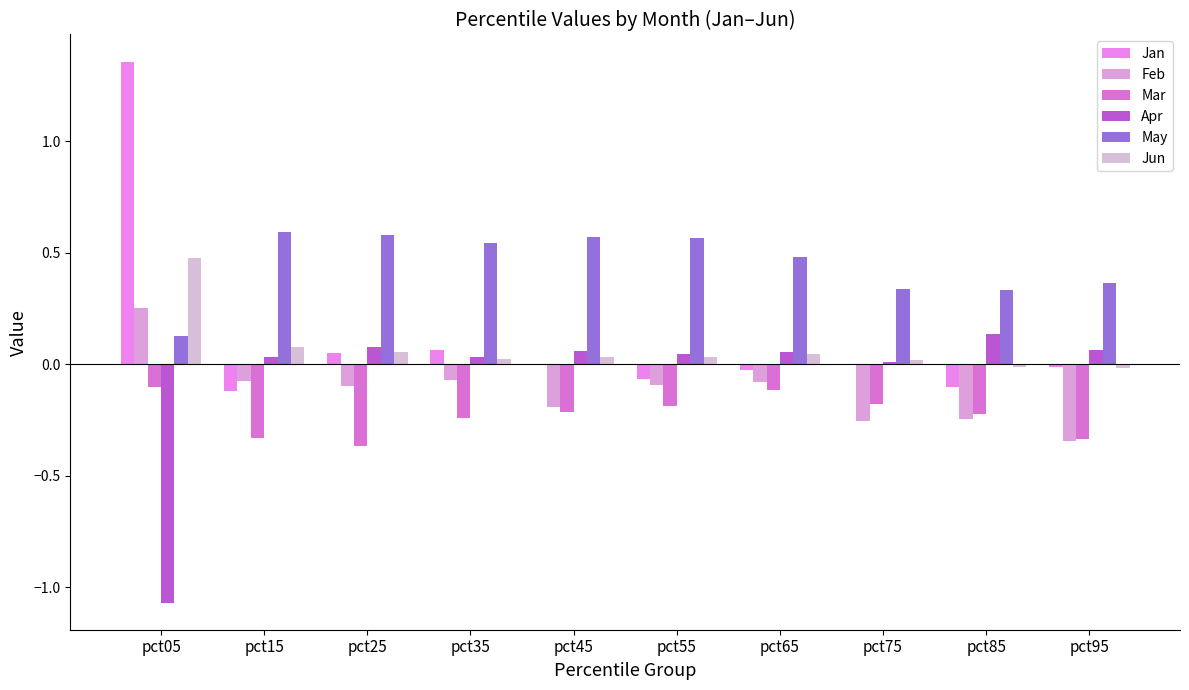

What is the value of the Jan bar at the 3rd from the left?

0.1